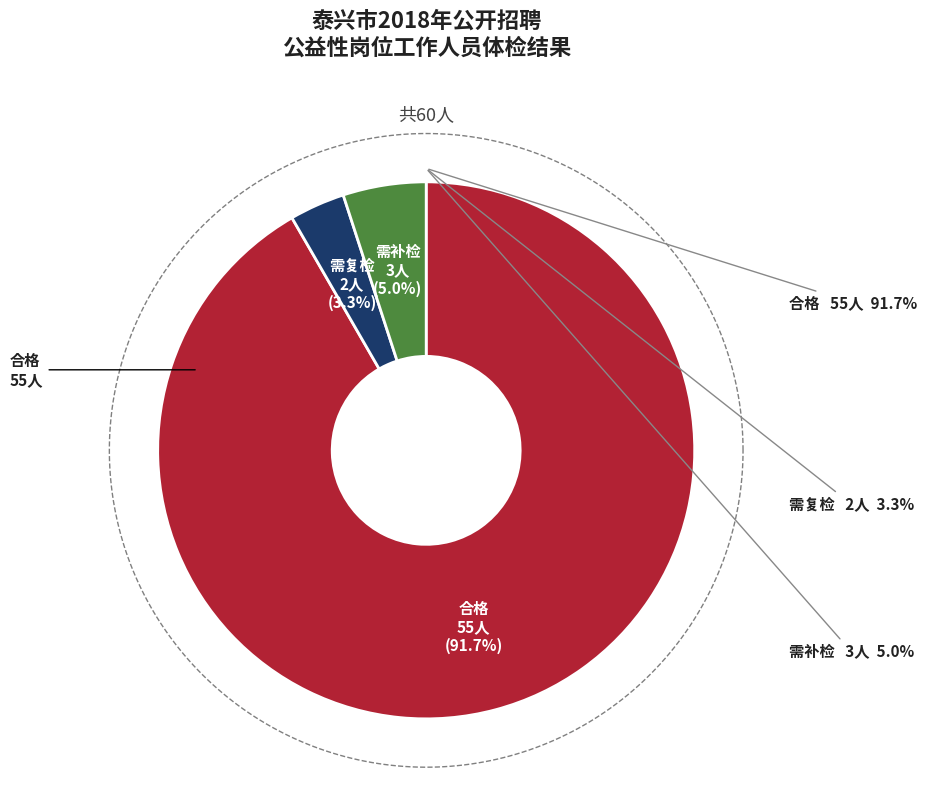

Between 合格 and 需复检, which is larger?

合格